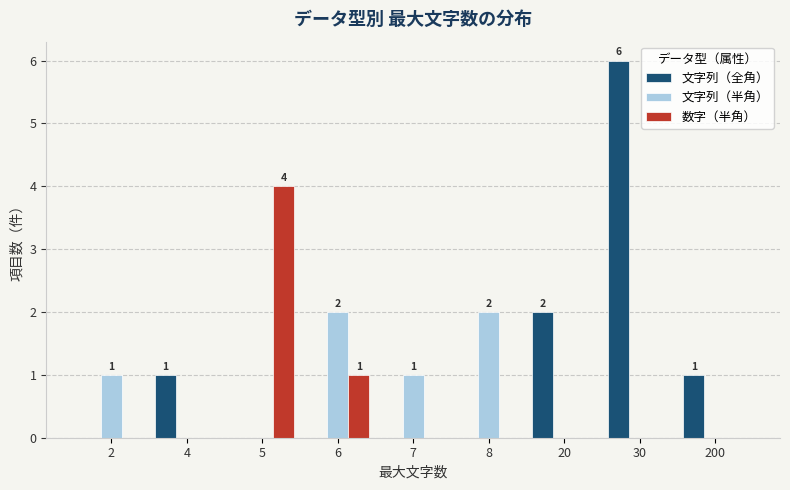

Which series changed the most between 2 and 30?

文字列（全角）